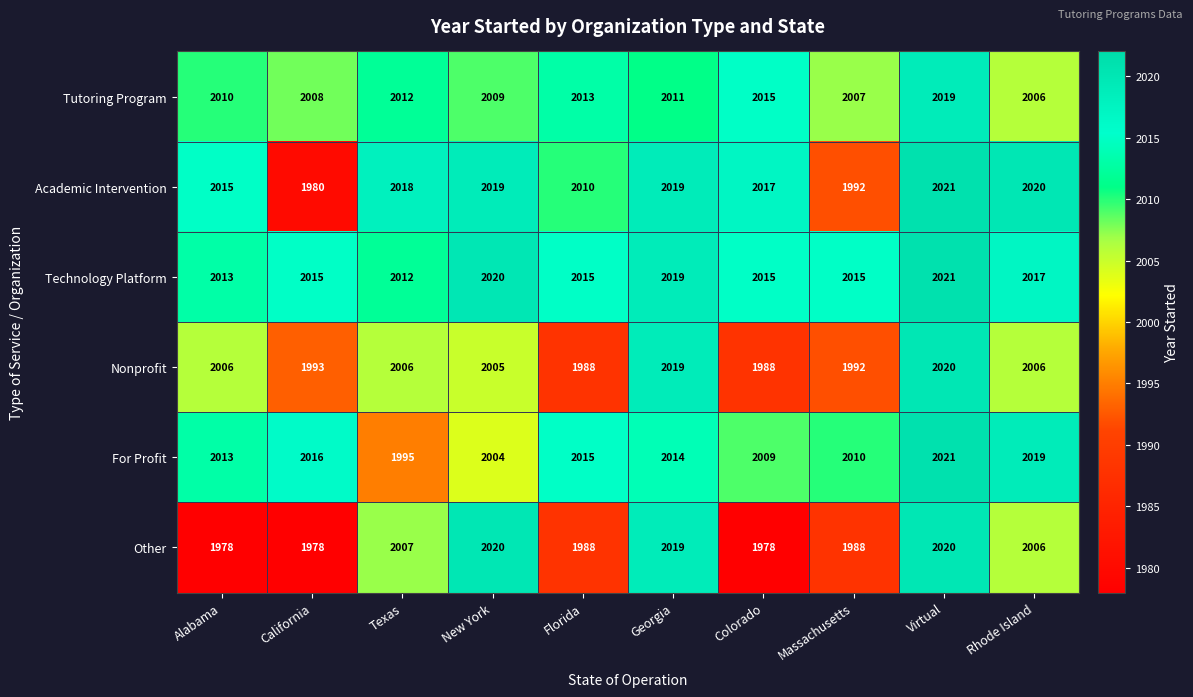

Read the Other value at Alabama, to the nearest 5.

1980